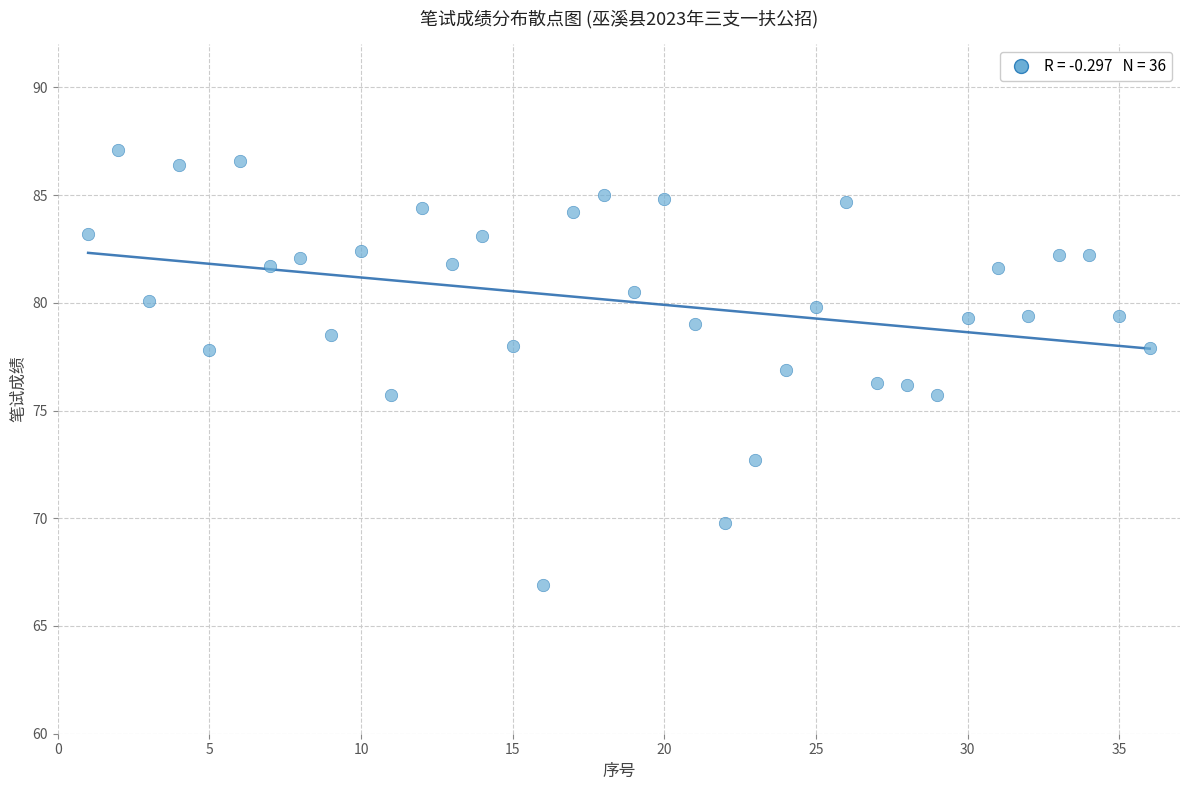

What is the range of X values (max minus min)?

35.0